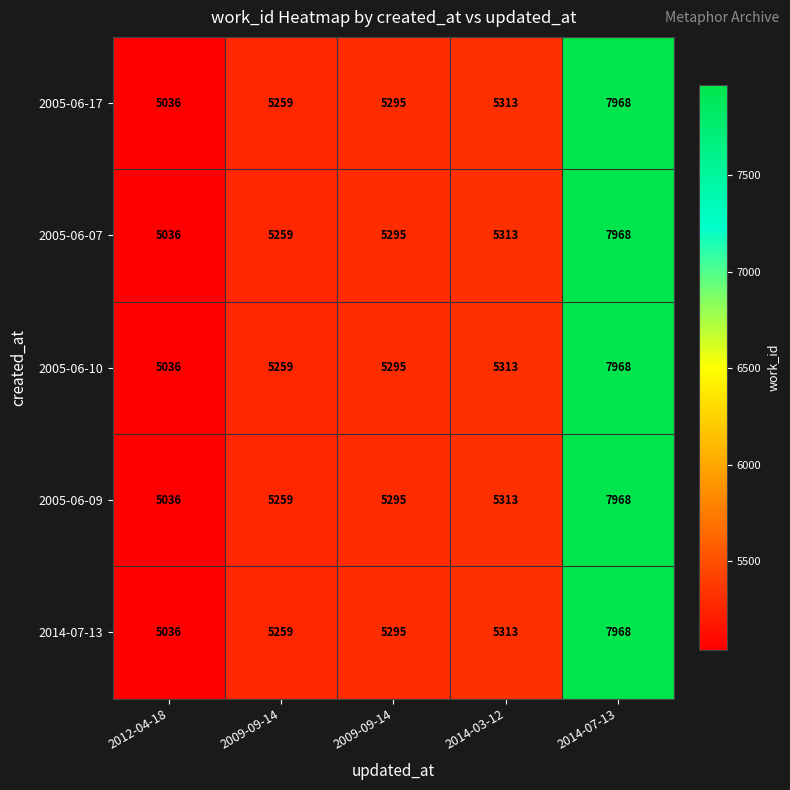

At how many categories does at least one series exceed 7039?

1